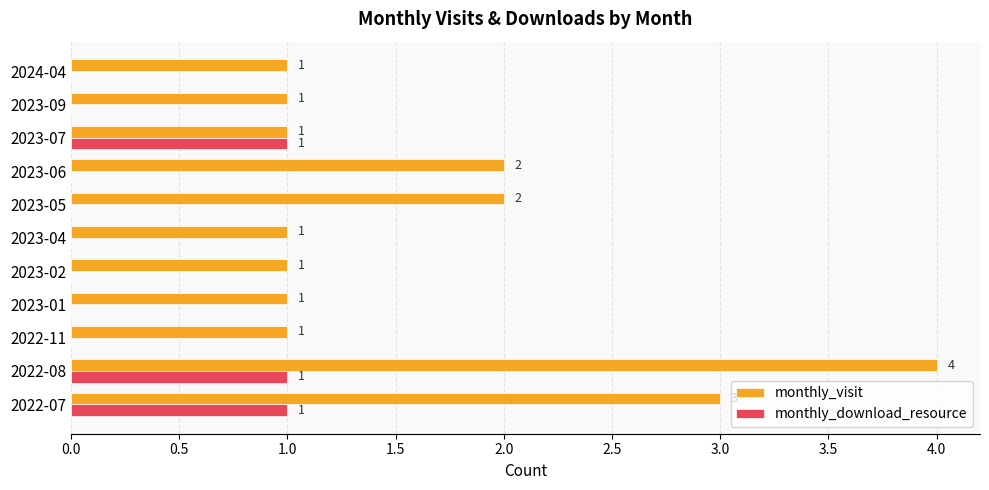

At which category is the sum across all series the highest?

2022-08